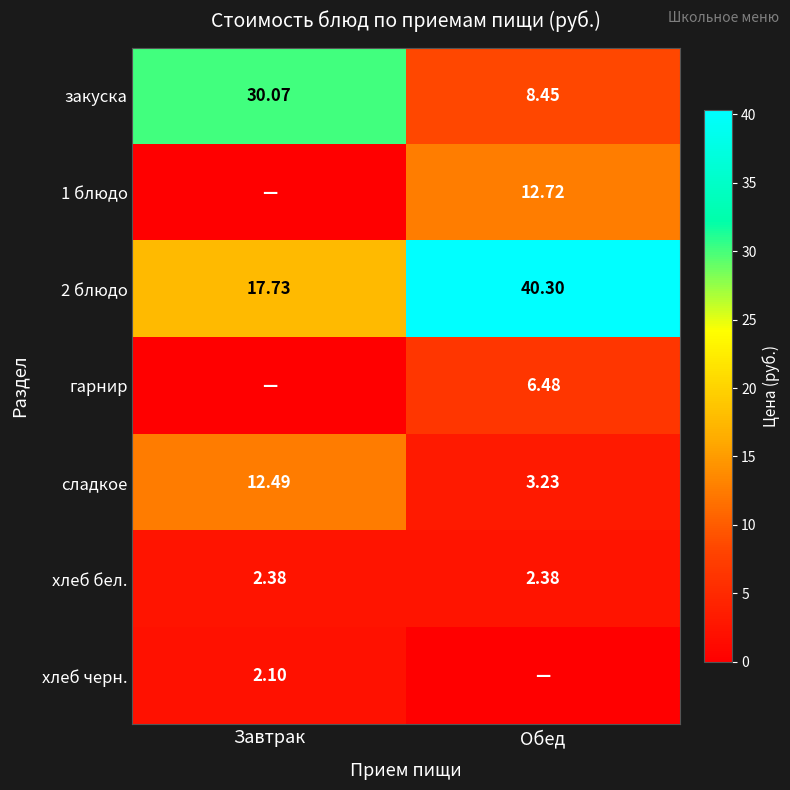

At which label does 2 блюдо reach its minimum?

Завтрак